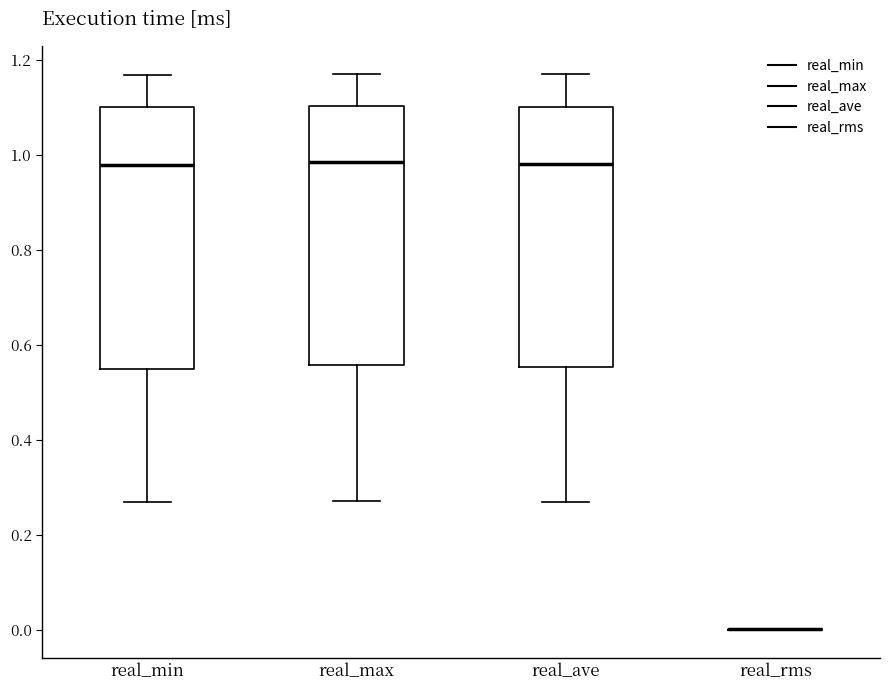

Reading left to right, transcribe this box plot: for each box, give where its median line is, the range the box spans, and where its two whiskers end, as read against the y-axis. The values are not printed on the chart, so give them approximately, as read against the axis.

real_min: median 0.98, box 0.54 to 1.10, whiskers 0.26 to 1.16
real_max: median 0.98, box 0.56 to 1.10, whiskers 0.28 to 1.18
real_ave: median 0.98, box 0.56 to 1.10, whiskers 0.28 to 1.16
real_rms: box collapsed to a line at 0.00, whiskers 0.00 to 0.00